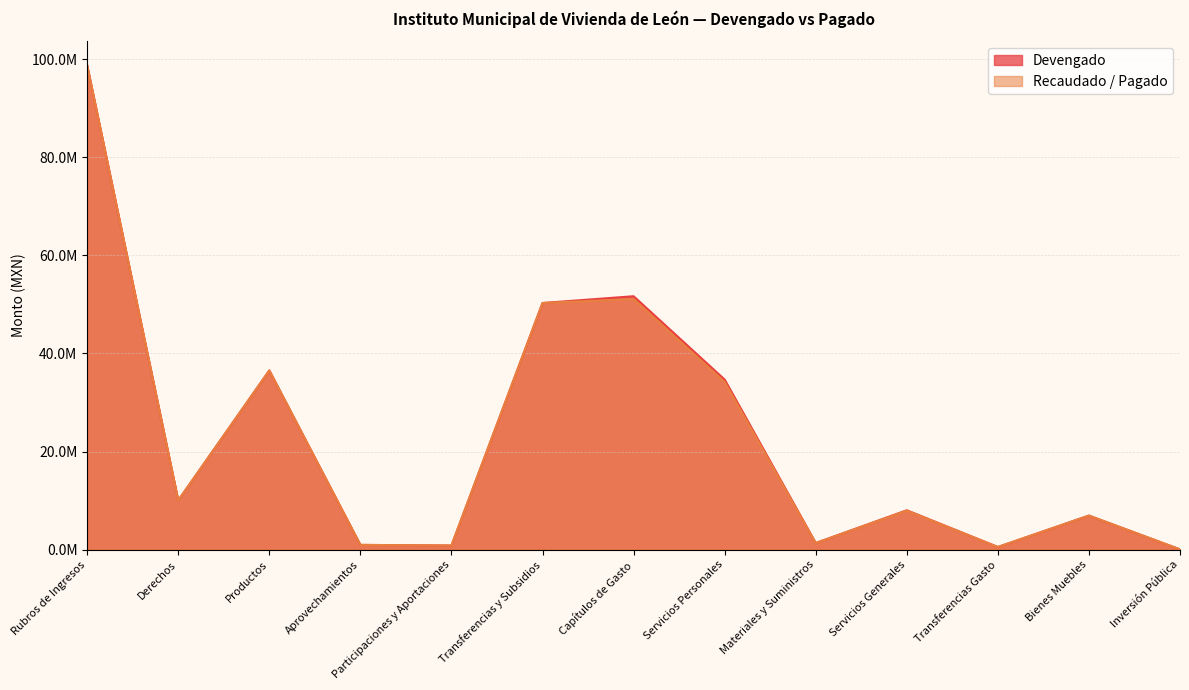

Reading left to right, extract all data points from this chart.

Devengado: 98713641.1	10055342.4	36535282.1	983685.5	854873.0	50284458.0	51662947.7	34677010.6	1363275.5	8039681.2	555291.2	6958002.2	69687.0
Recaudado / Pagado: 98713641.1	10055342.4	36535282.1	983685.5	854873.0	50284458.0	51089566.1	34176864.6	1363275.5	7966445.5	555291.2	6958002.2	69687.0